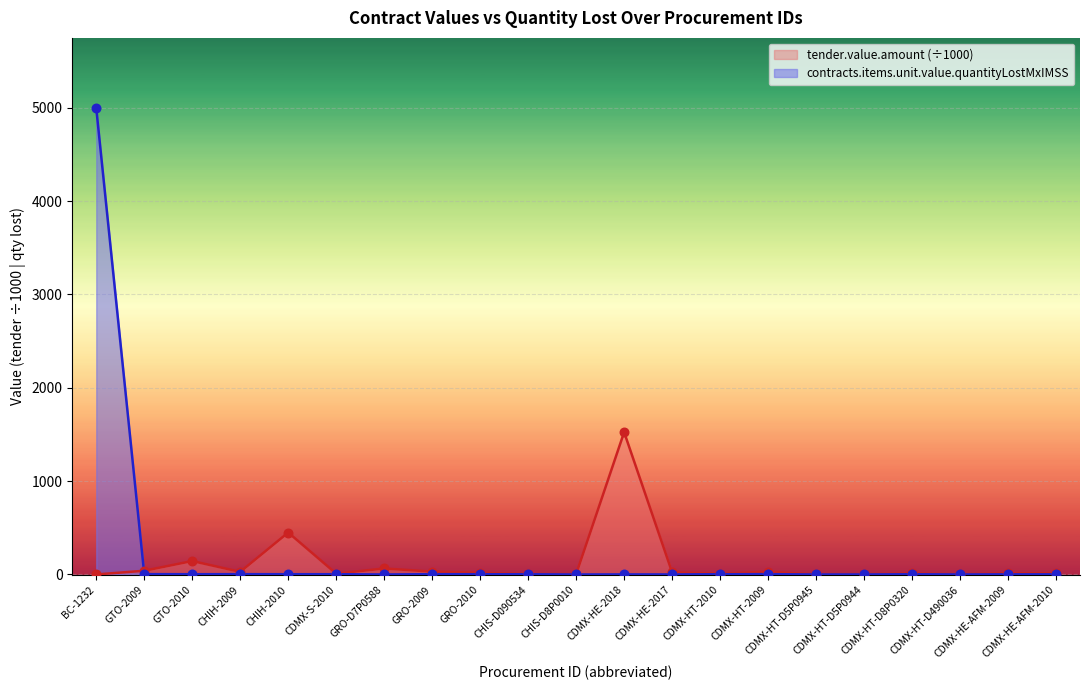

At which category is the sum across all series the highest?

BC-1232